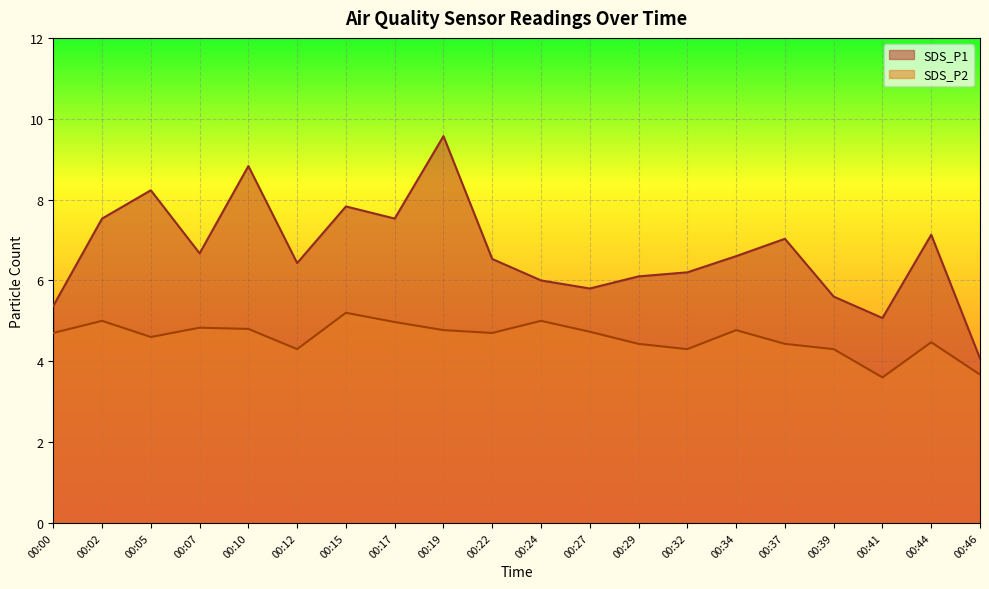

What is the maximum value for SDS_P1?

9.6